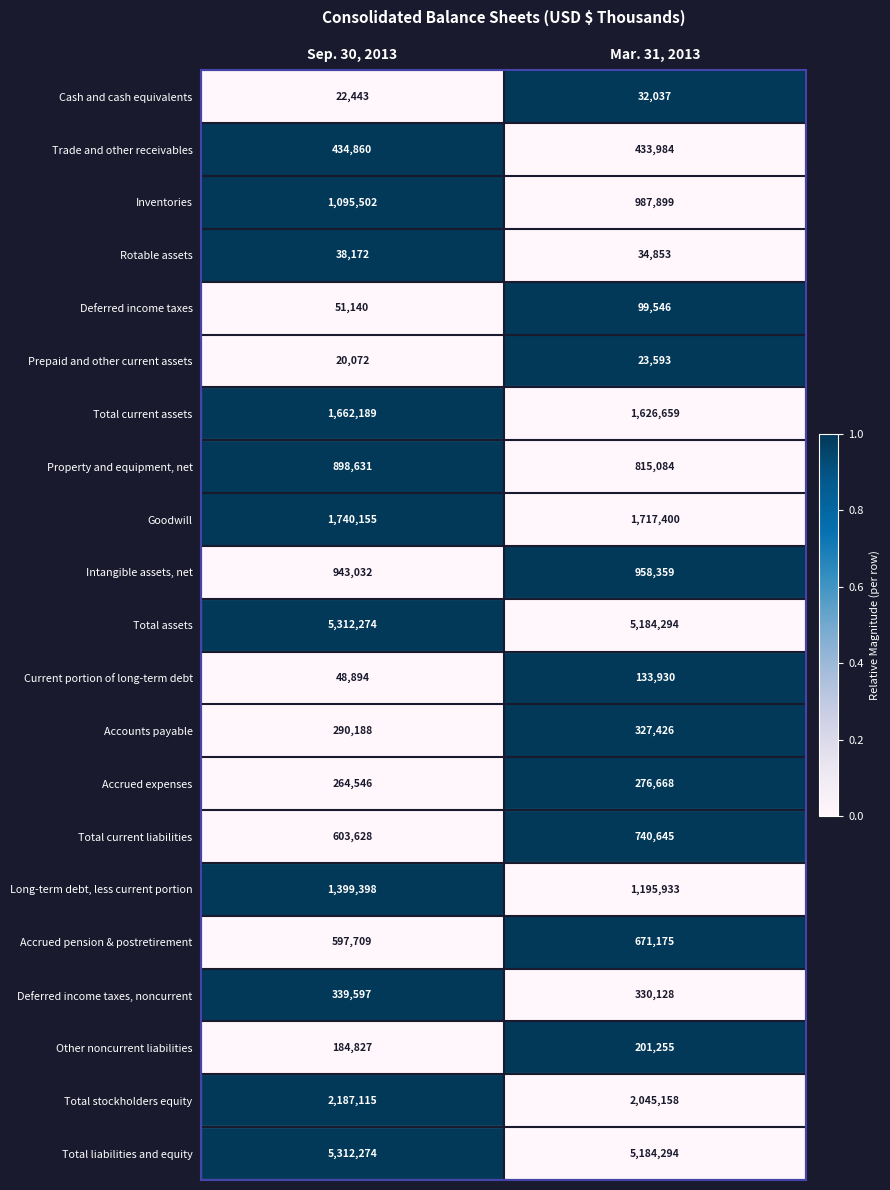

At which label is Goodwill closest to 1728777?

Mar. 31, 2013